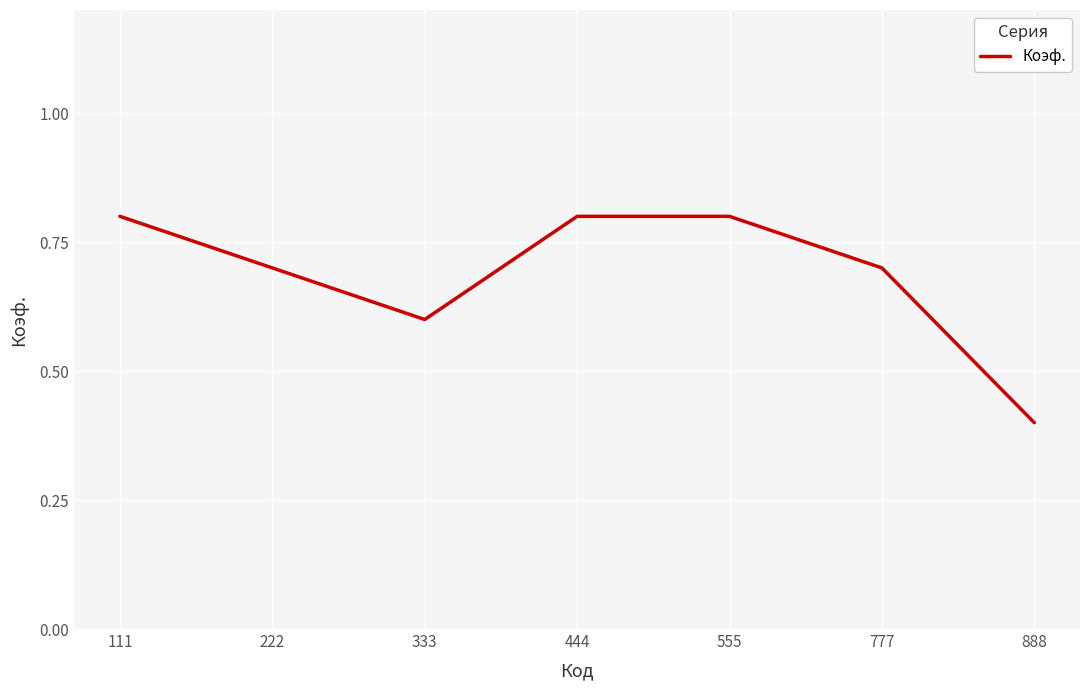

True or false: the data shows 0.8 at 555.

True